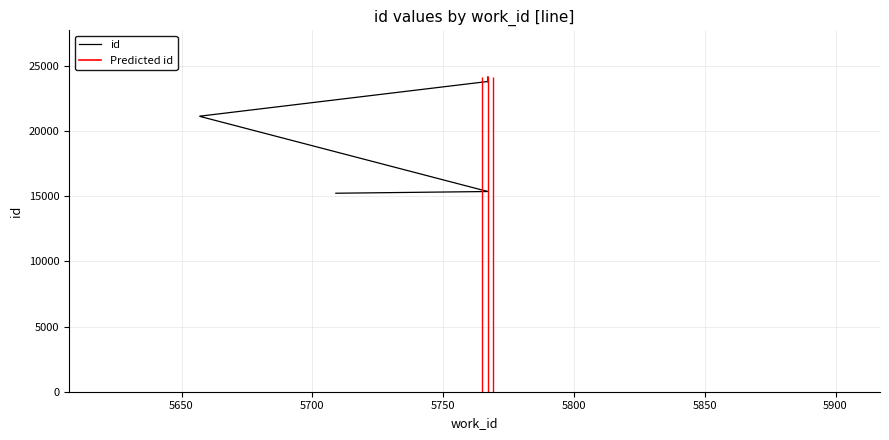

List the labels in order of value, largest first.

5767, 5767, 5657, 5657, 5767, 5767, 5709